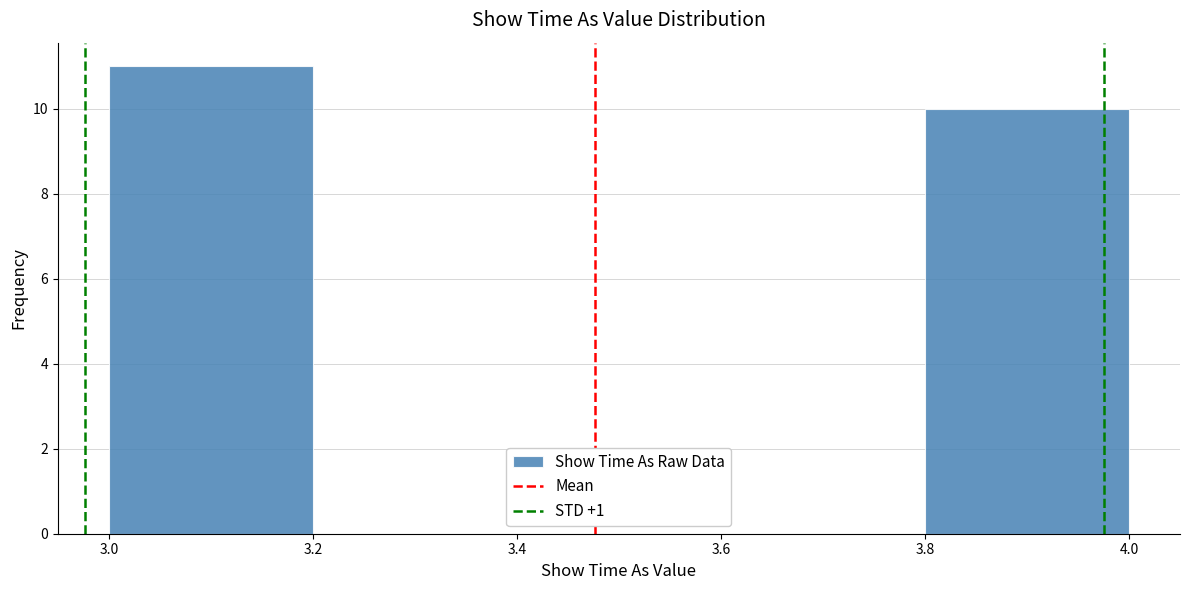

What is the height of the bar covering 3.8 to 4.0 on the x-axis? The values are not printed on the chart, so give them approximately, as read against the axis.

10